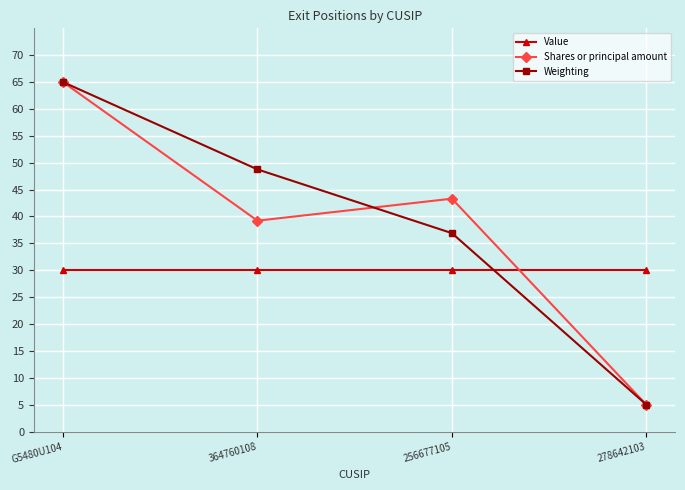

Count the number of categories in the chart.

4